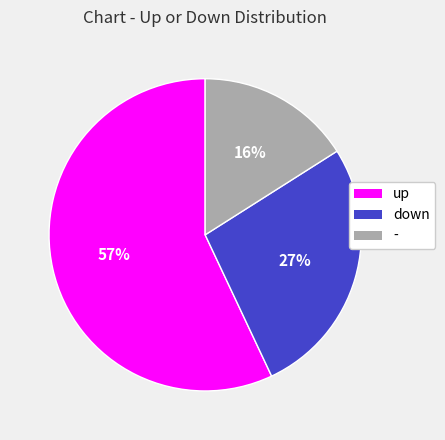

What is the ratio of the value at down to the value at up?

0.5